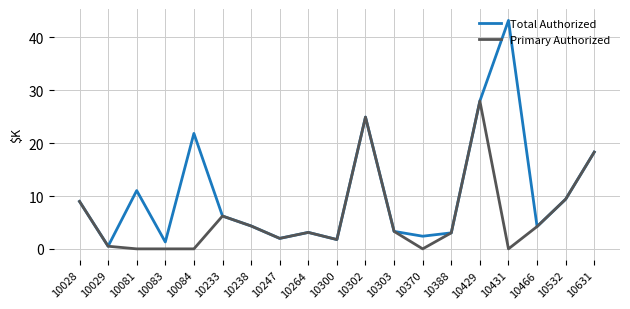

Is it true that Total Authorized equals 15.3 at 10081?

False